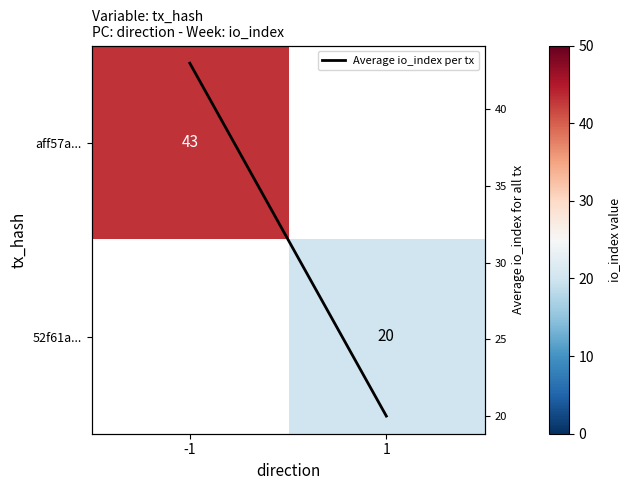

List the series in order of their overall mean, highest first.

Average io_index per tx, aff57a..., 52f61a...